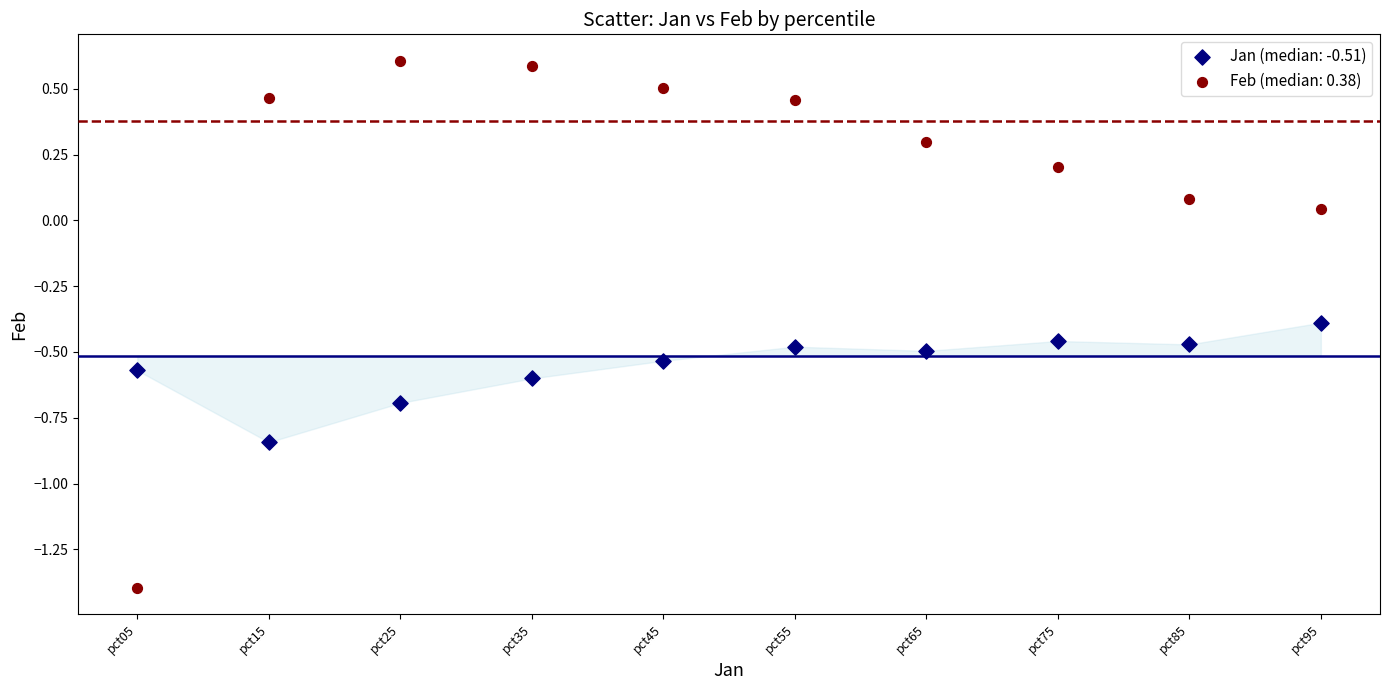

Which series reaches the maximum Y coordinate?

Feb (median: 0.38)